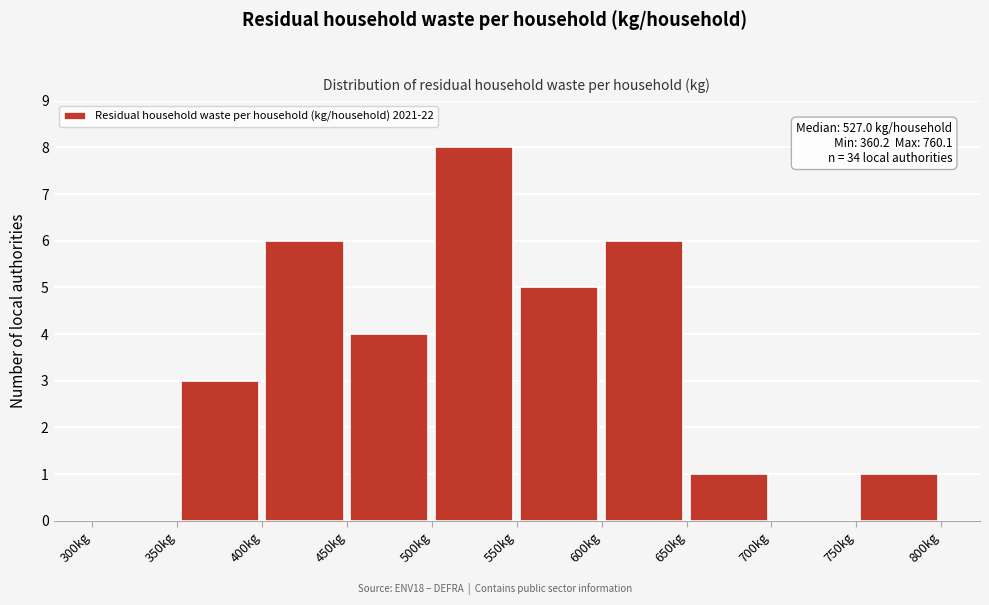

Over which range of the x-axis is the bar tallest?

500 to 550